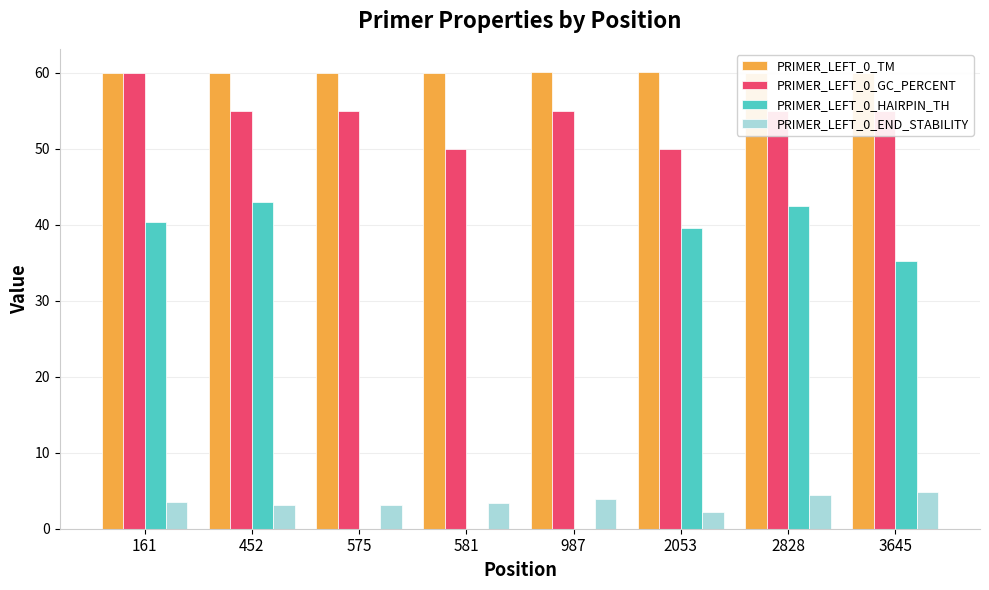

The PRIMER_LEFT_0_GC_PERCENT series shows 13.6 at 161. True or false?

False